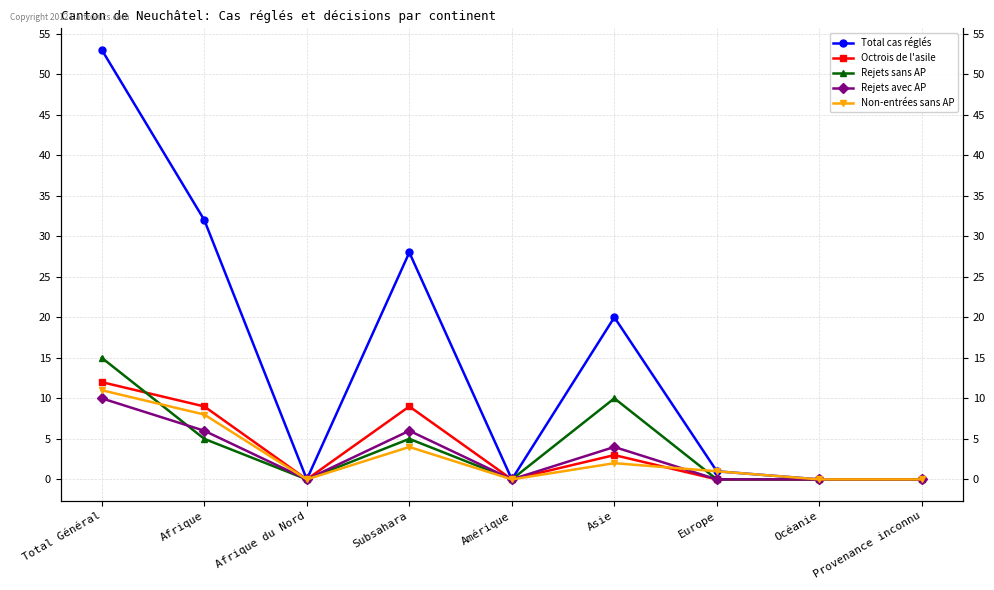

What is the maximum value for Rejets sans AP?

15